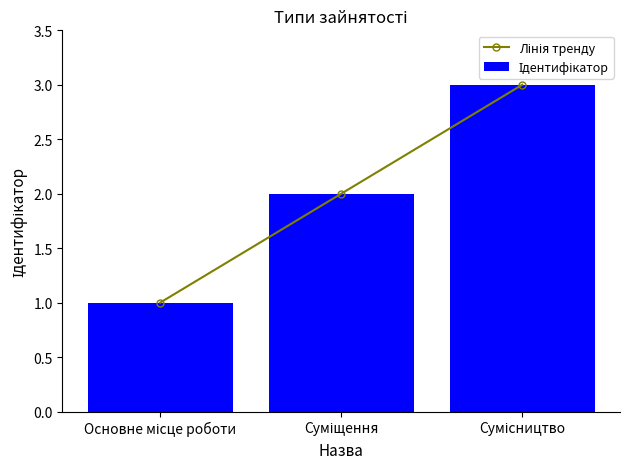

How many data points in Лінія тренду are above 2?

1